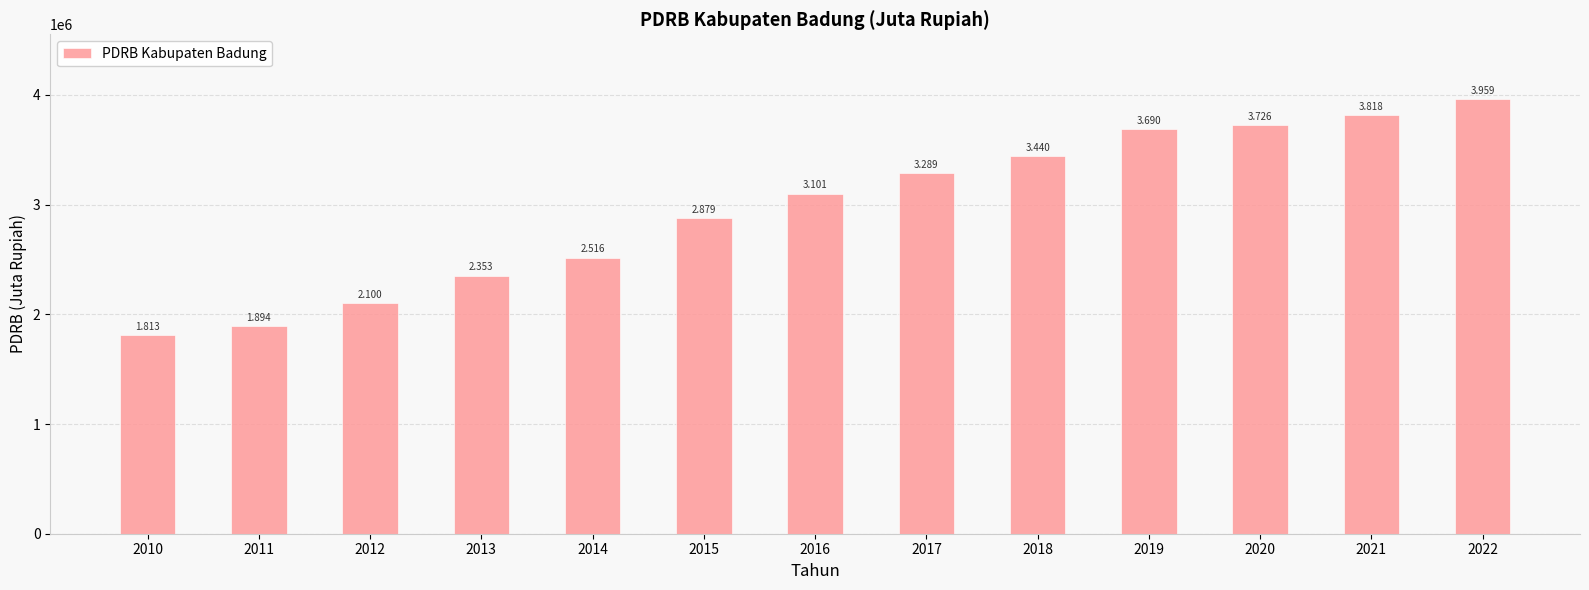

What is the maximum value shown in the chart?

3958842.1